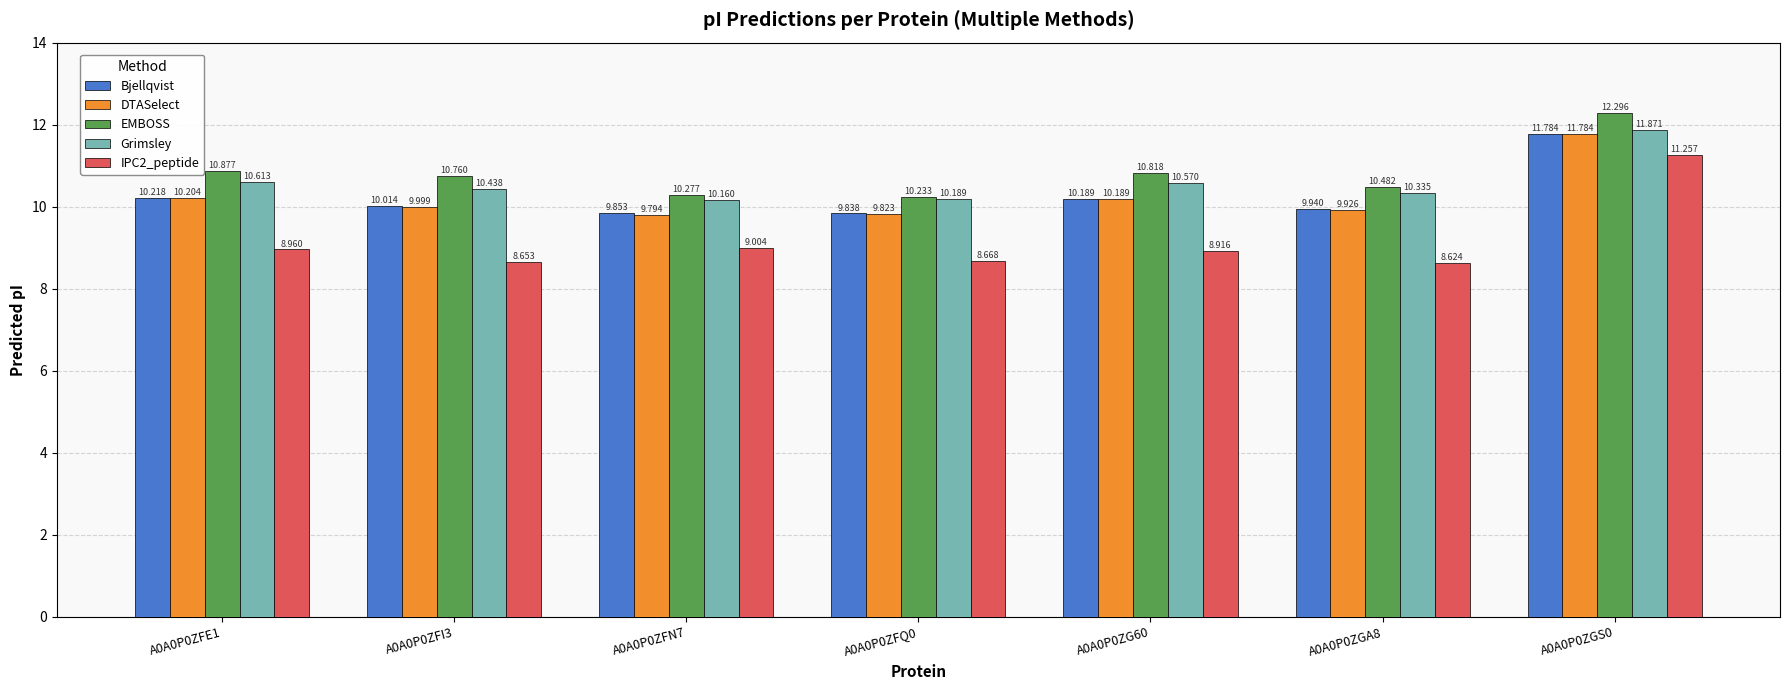

What is the maximum value shown in the chart?

12.3